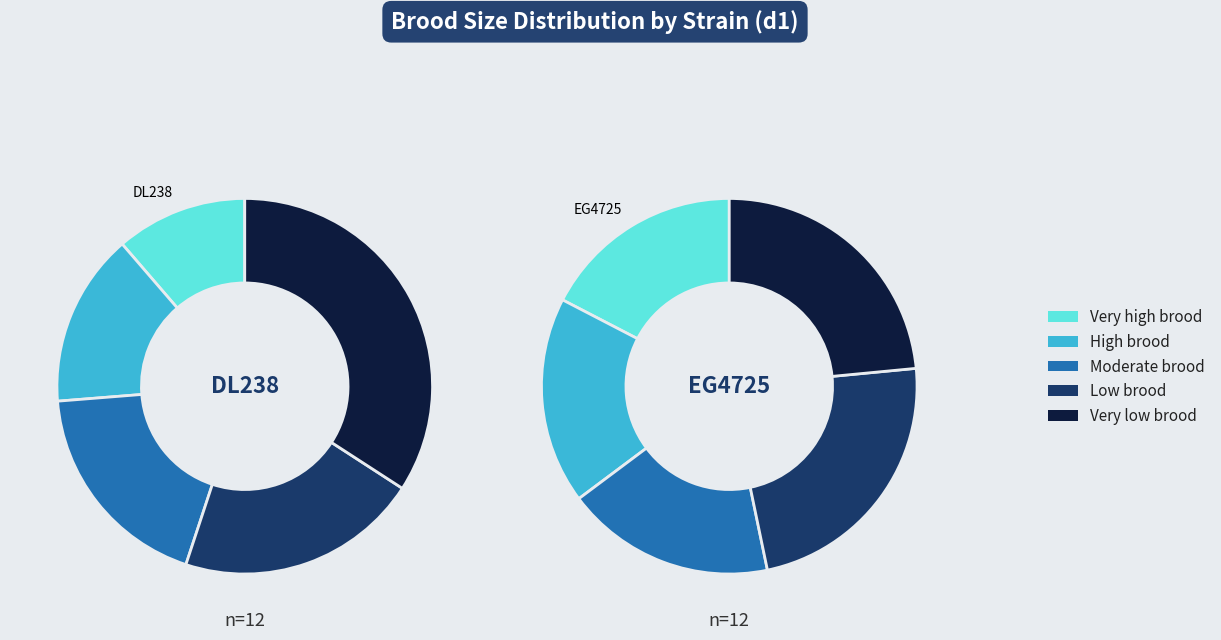

True or false: 6 accounts for 1% of the total.

False